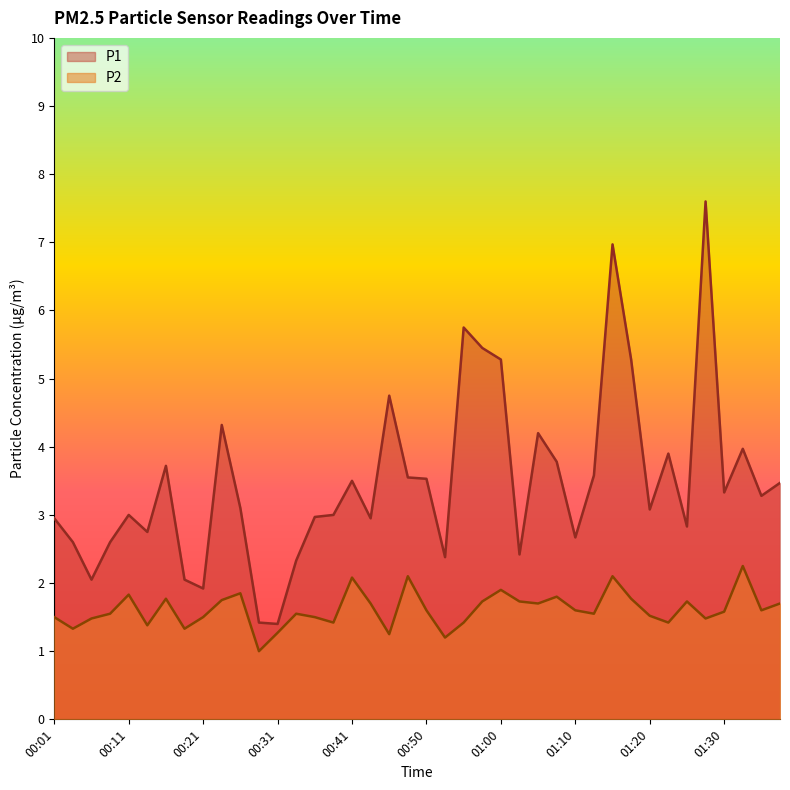

What is the label of the 17th point from the left?

00:41